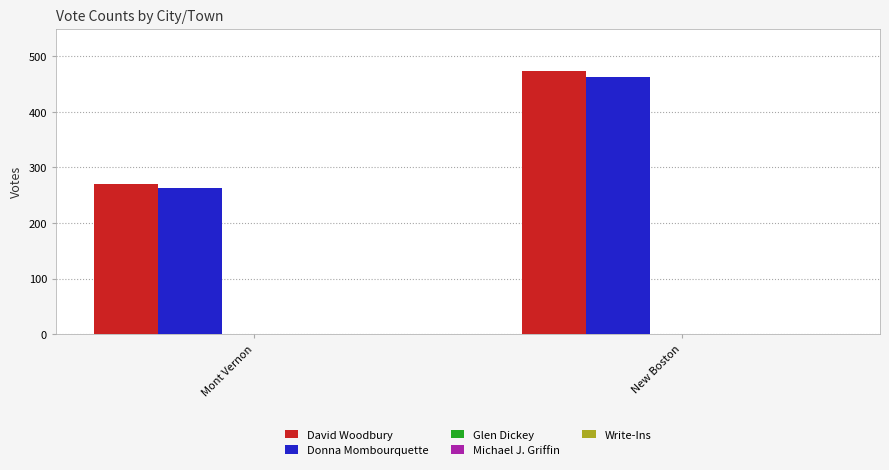

Which series has the widest spread of values?

David Woodbury